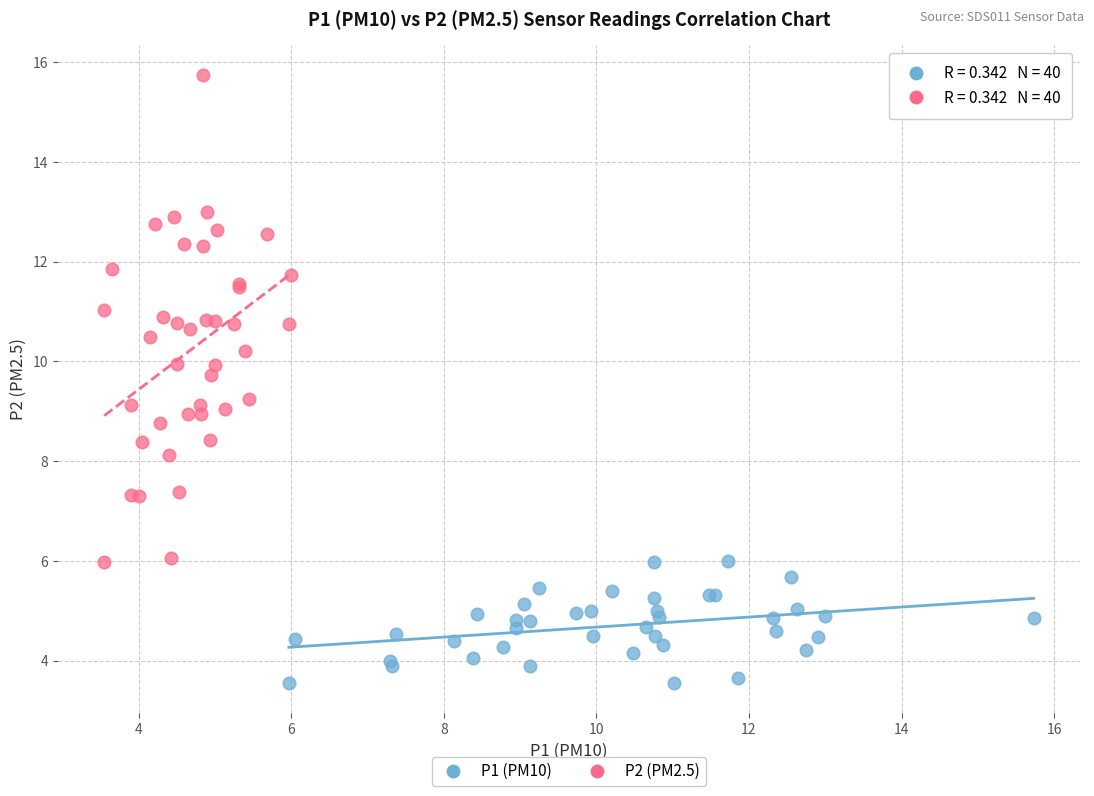

What are all the series names shown in the legend?

P1 (PM10), P2 (PM2.5)